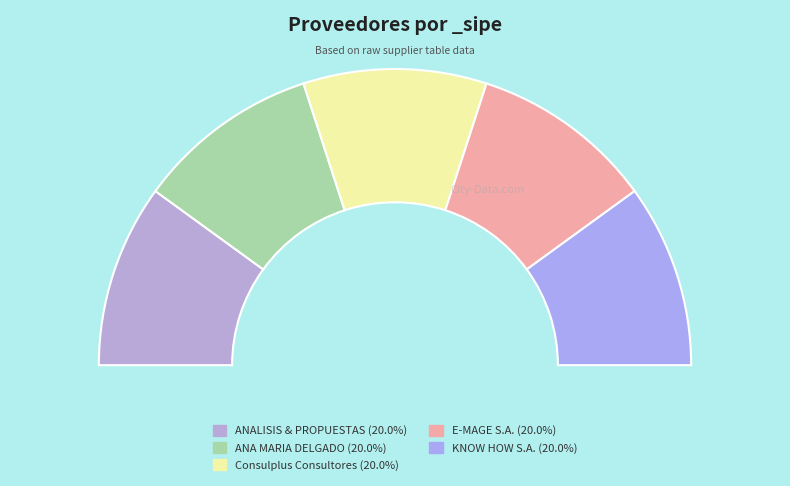

True or false: ANALISIS & PROPUESTAS accounts for 20% of the total.

True